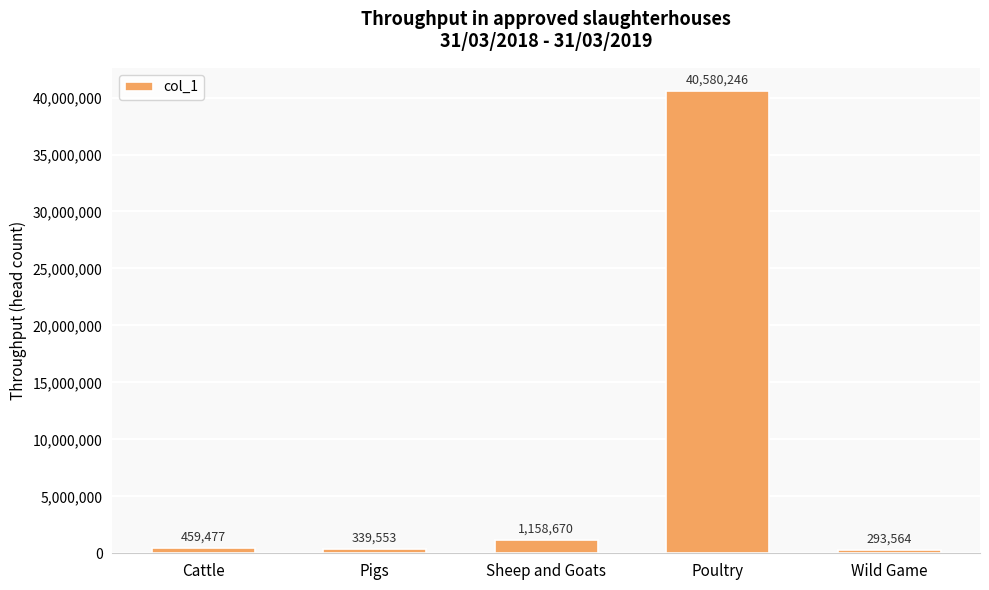

Rank the categories by value from highest to lowest.

Poultry, Sheep and Goats, Cattle, Pigs, Wild Game